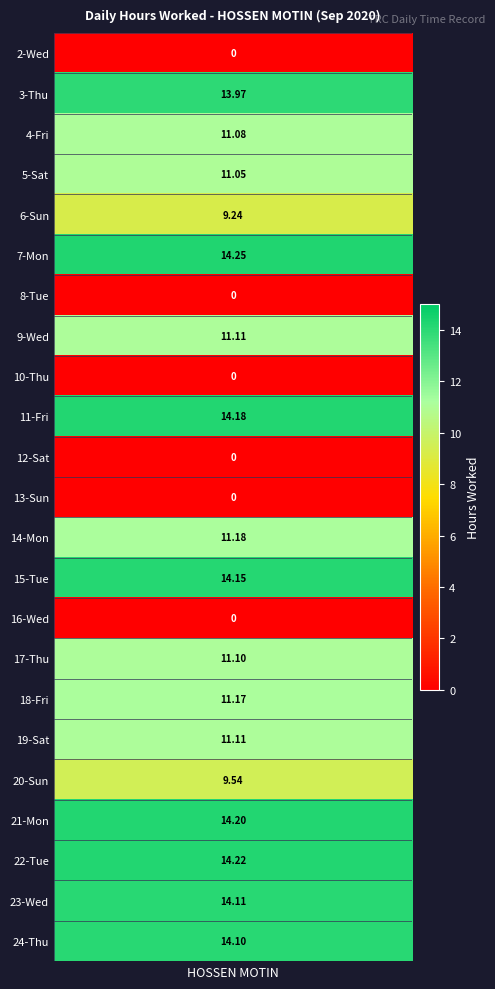

Reading left to right, transcribe all the data shown in this chart.

2=0.0	3=14.0	4=11.1	5=11.1	6=9.2	7=14.2	8=0.0	9=11.1	10=0.0	11=14.2	12=0.0	13=0.0	14=11.2	15=14.2	16=0.0	17=11.1	18=11.2	19=11.1	20=9.5	21=14.2	22=14.2	23=14.1	24=14.1